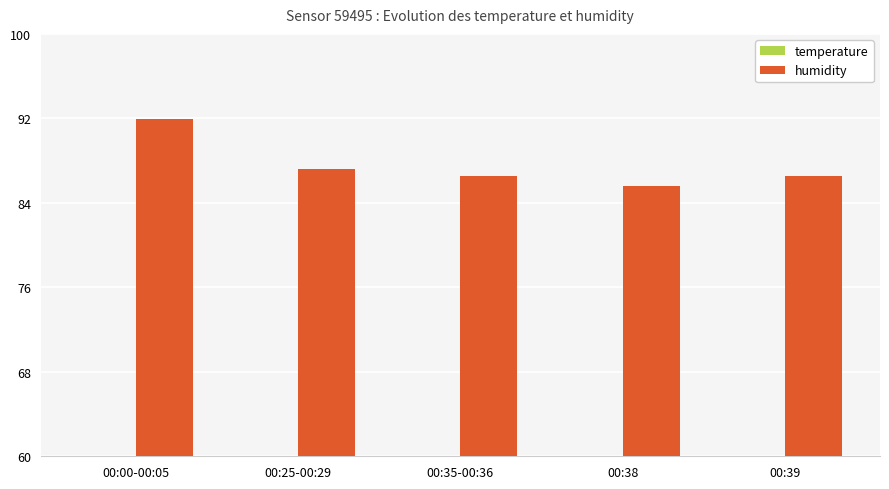

Reading left to right, transcribe all the data shown in this chart.

temperature: 00:00-00:05=8.5	00:25-00:29=8.5	00:35-00:36=8.5	00:38=8.5	00:39=8.5
humidity: 00:00-00:05=91.9	00:25-00:29=87.2	00:35-00:36=86.6	00:38=85.5	00:39=86.5